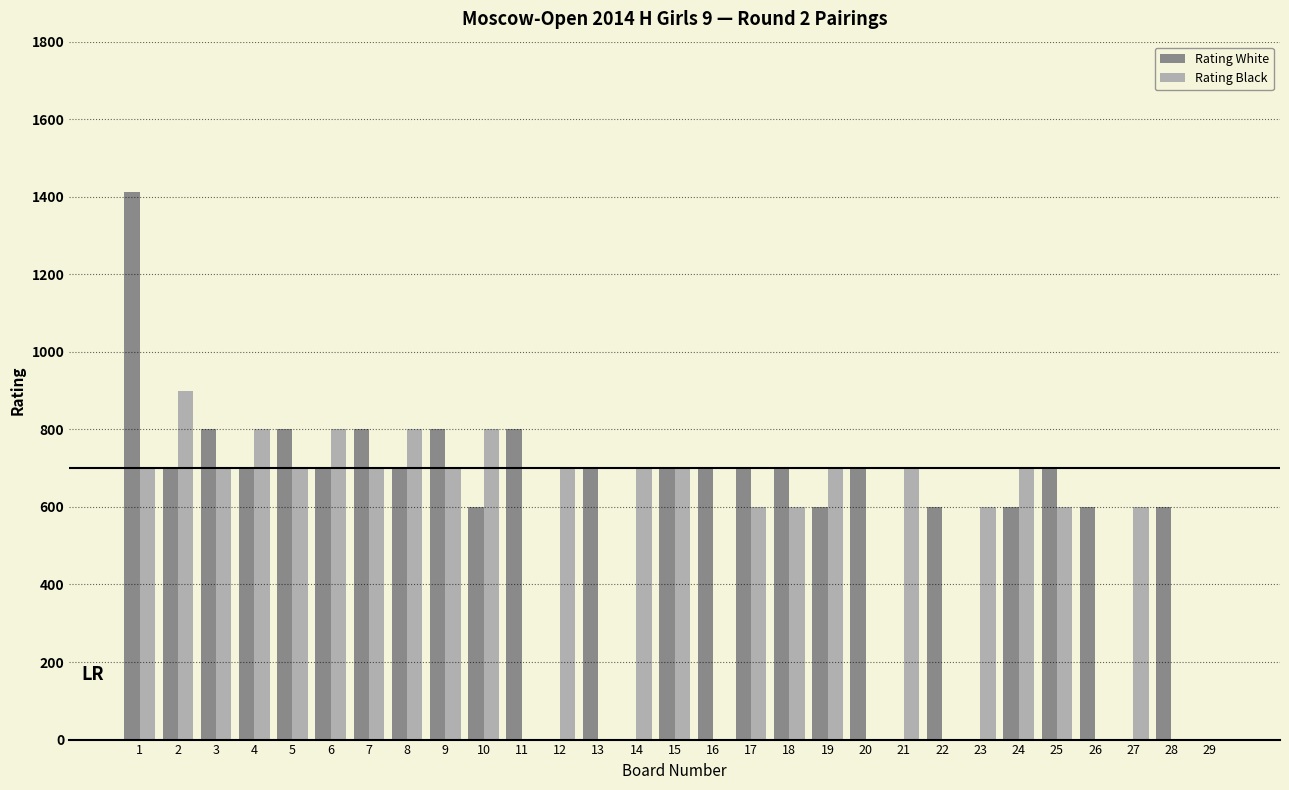

Which series has the largest total across all categories?

Rating White